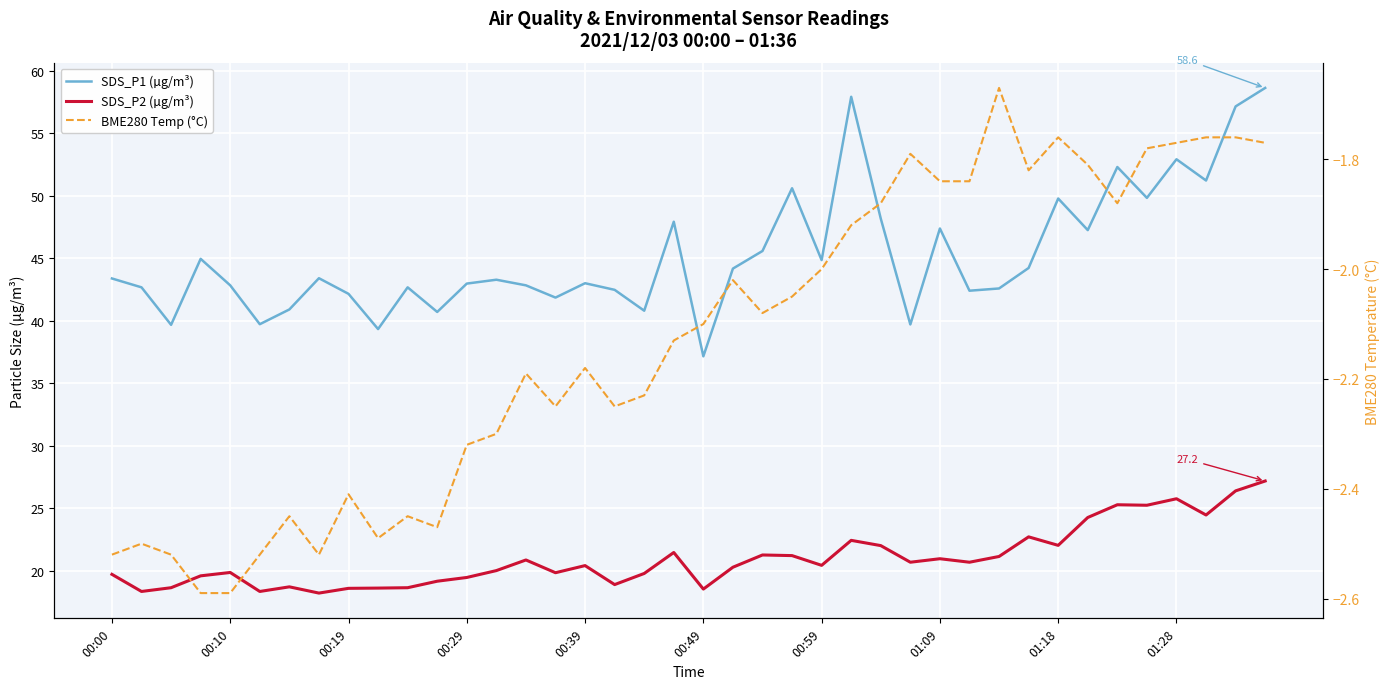

How many series are shown in this chart?

3